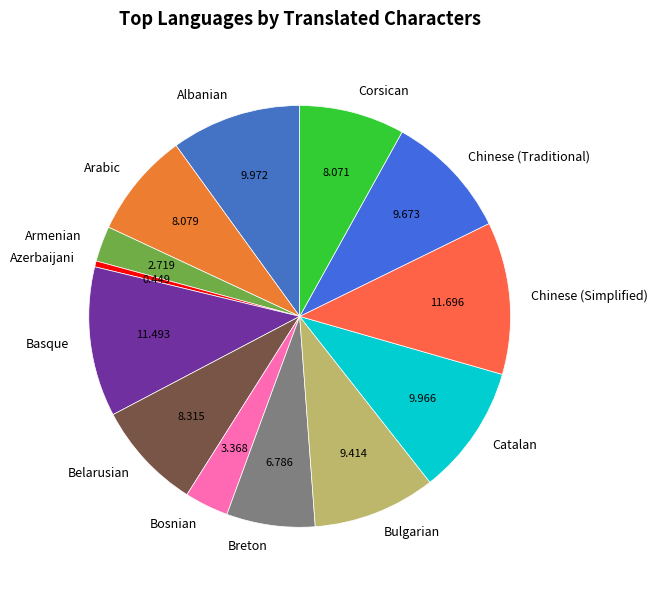

Which has a higher value, Breton or Basque?

Basque